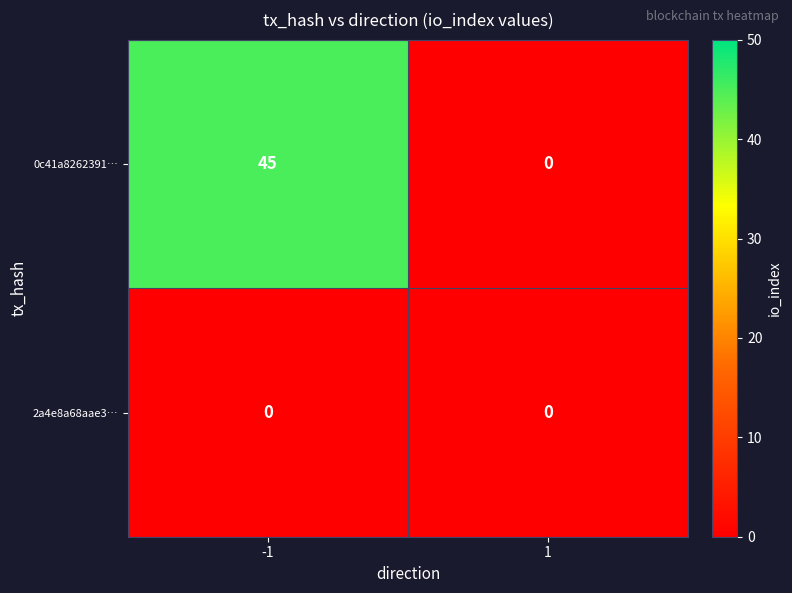

Rank the series by their maximum value, from highest to lowest.

0c41a8262391…, 2a4e8a68aae3…